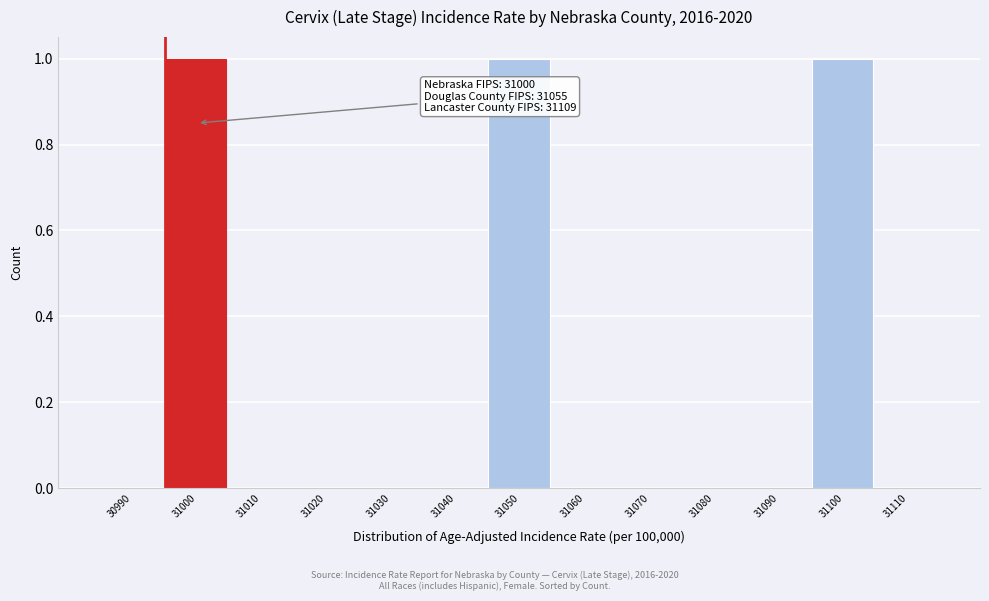

Reading left to right, transcribe all the data shown in this chart.

30990=0	31000=1	31010=0	31020=0	31030=0	31040=0	31050=1	31060=0	31070=0	31080=0	31090=0	31100=1	31110=0